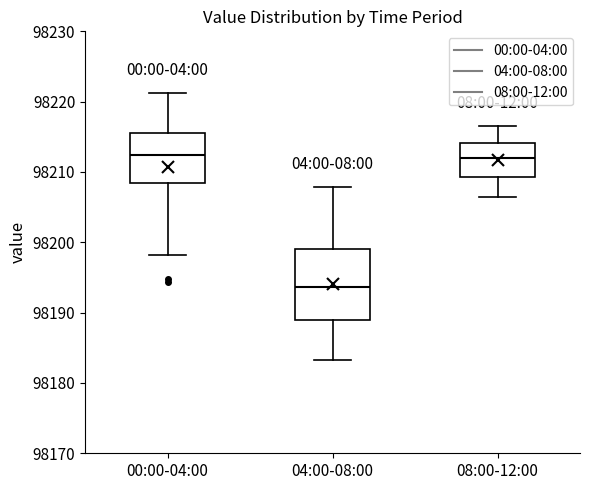

Reading left to right, read every box against the y-axis: the position of its median line, the range the box covers, and the ends of its whiskers. The values are not printed on the chart, so give them approximately, as read against the axis.

00:00-04:00: median 98212, box 98208 to 98216, whiskers 98198 to 98221
04:00-08:00: median 98194, box 98189 to 98199, whiskers 98183 to 98208
08:00-12:00: median 98212, box 98209 to 98214, whiskers 98207 to 98217